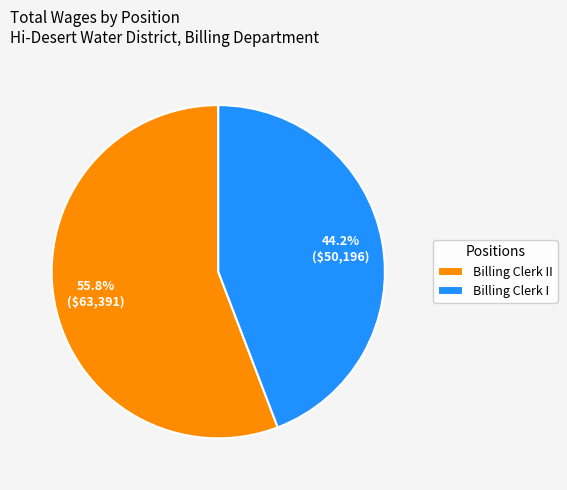

To the nearest percent, what percentage of the pie is Billing Clerk I?

44%